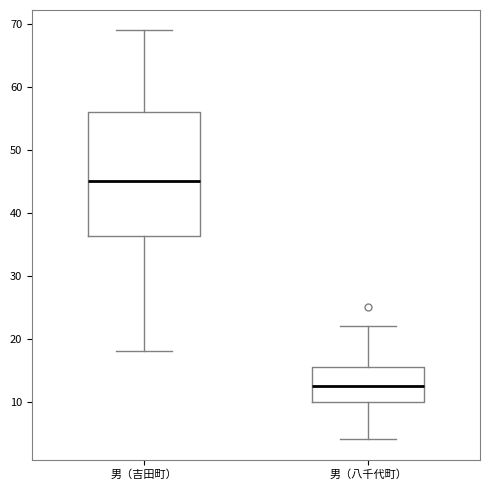

Reading left to right, read every box against the y-axis: the position of its median line, the range the box covers, and the ends of its whiskers. The values are not printed on the chart, so give them approximately, as read against the axis.

男（吉田町）: median 45, box 36 to 56, whiskers 18 to 69
男（八千代町）: median 13, box 10 to 16, whiskers 4 to 22